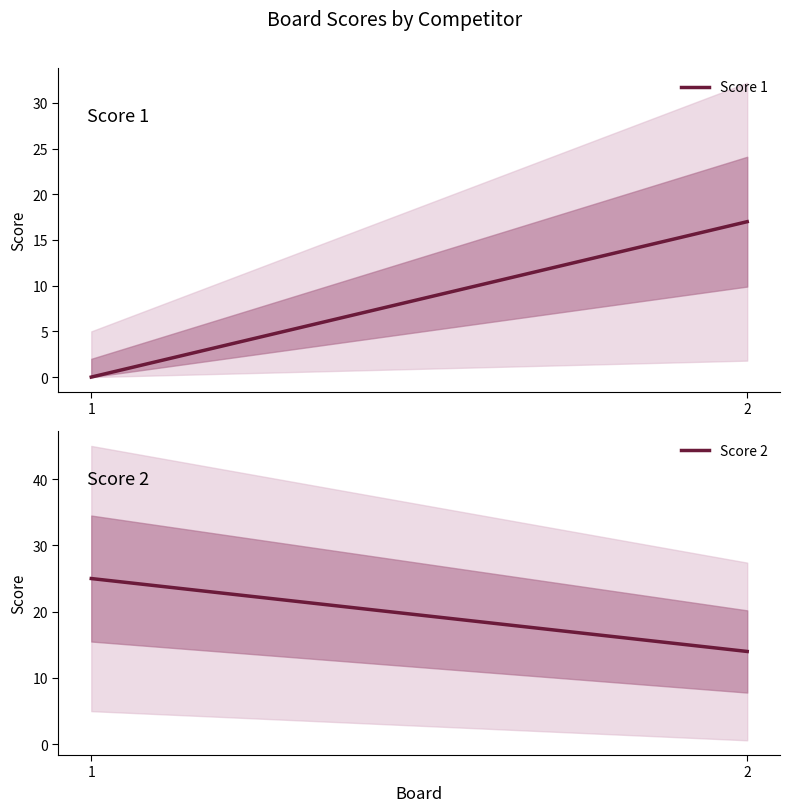

List the labels in order of Score 2 value, largest first.

1, 2